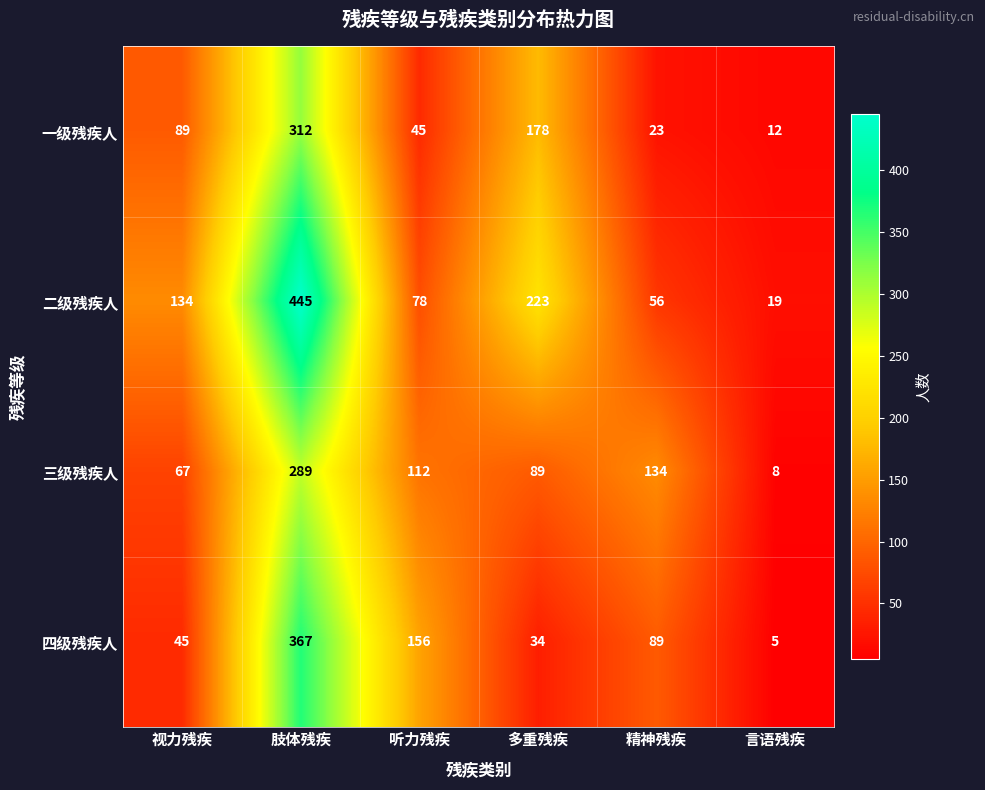

At which category is the sum across all series the highest?

肢体残疾